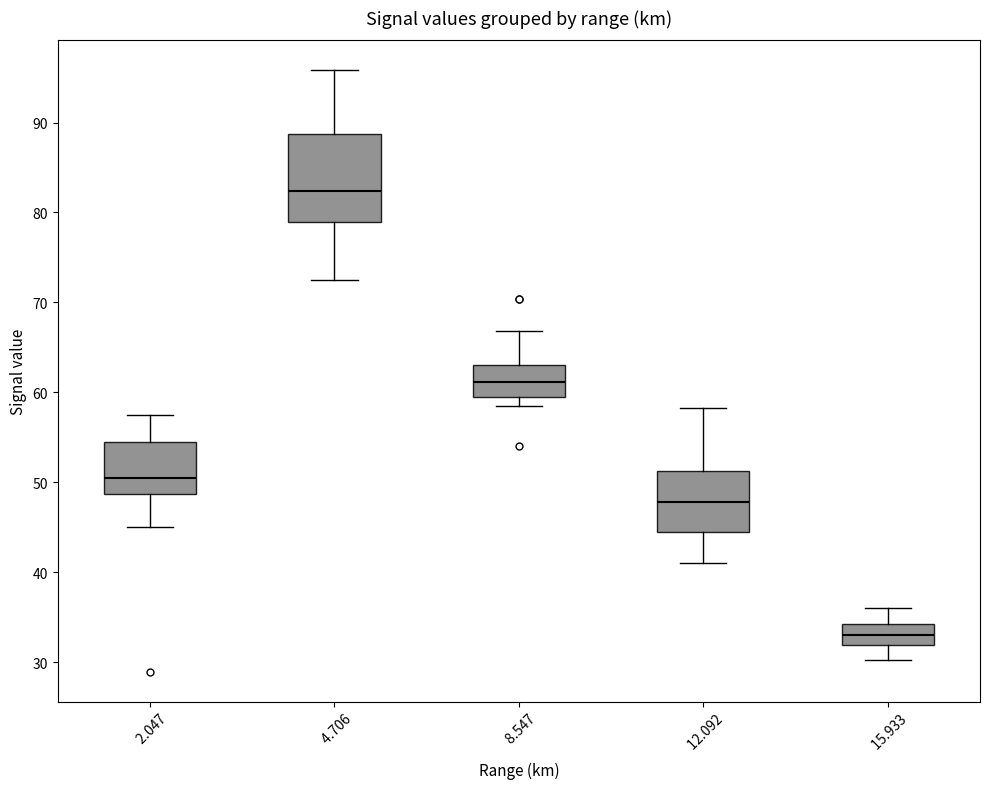

Which box's median line is the lowest?

15.933